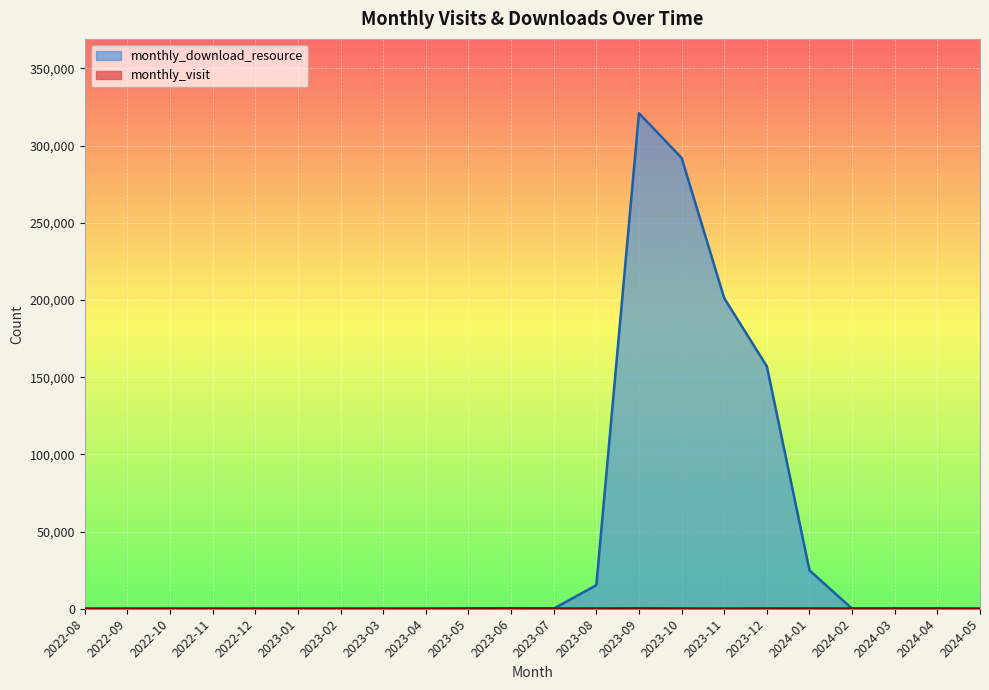

What is the average value of the monthly_visit series?

79